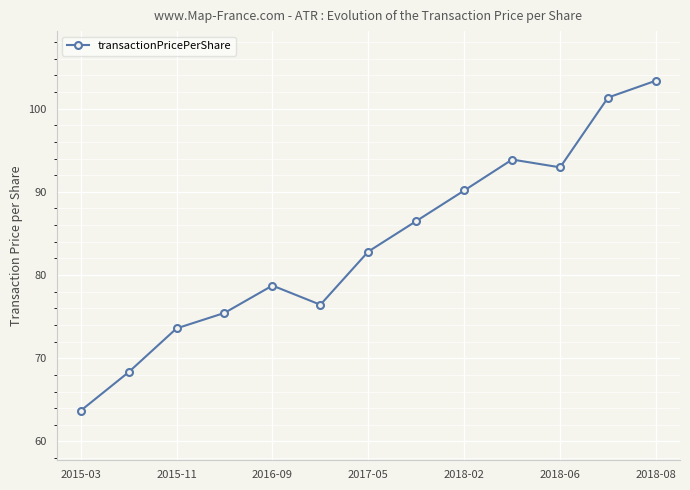

What is the greatest value displayed?

103.4